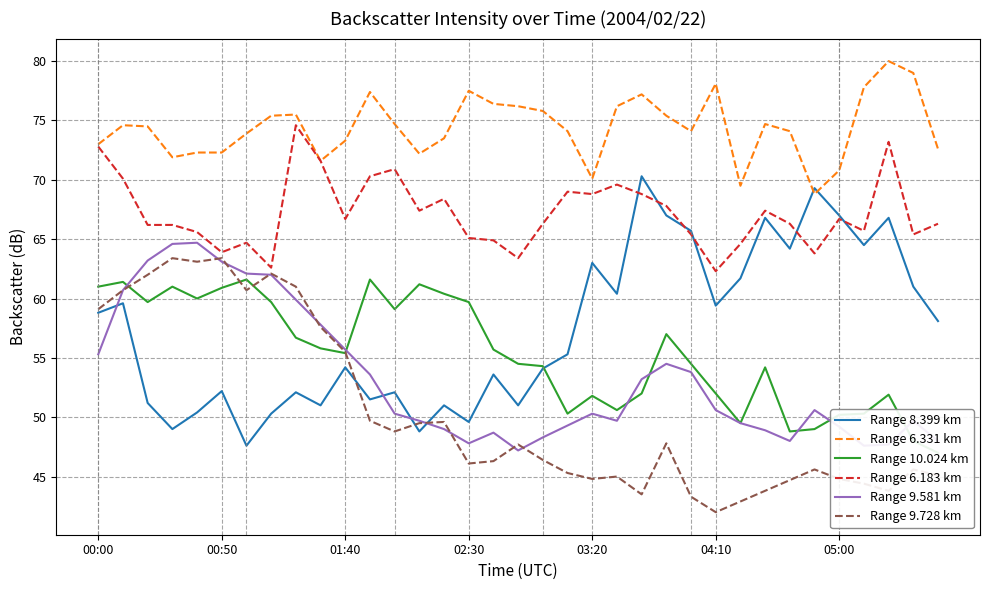

What is the maximum value shown in the chart?

80.0